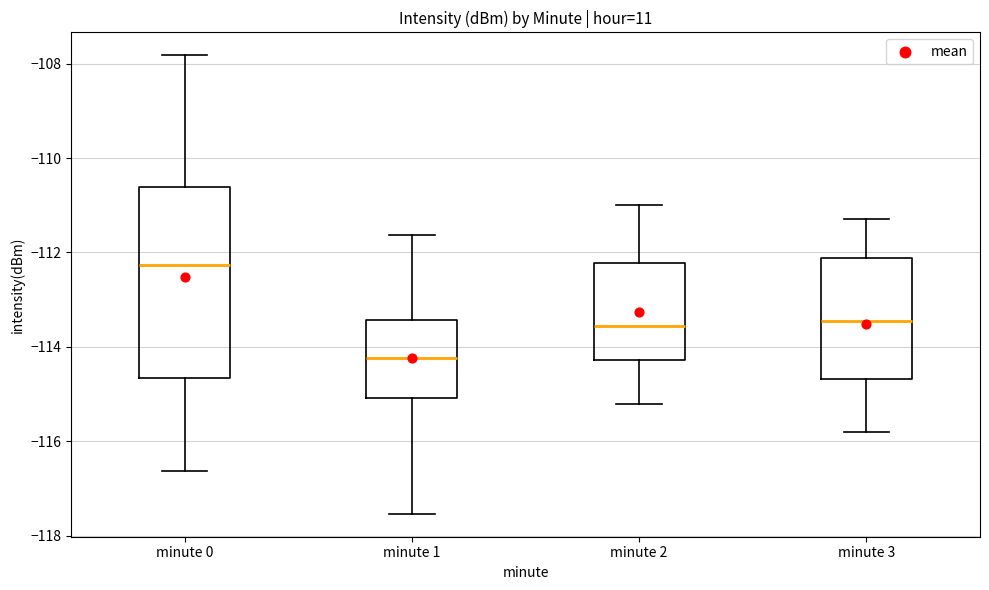

Reading left to right, transcribe this box plot: for each box, give where its median line is, the range the box spans, and where its two whiskers end, as read against the y-axis. The values are not printed on the chart, so give them approximately, as read against the axis.

minute 0: median -112.2, box -114.6 to -110.6, whiskers -116.6 to -107.8
minute 1: median -114.2, box -115.0 to -113.4, whiskers -117.6 to -111.6
minute 2: median -113.6, box -114.2 to -112.2, whiskers -115.2 to -111.0
minute 3: median -113.4, box -114.6 to -112.2, whiskers -115.8 to -111.2